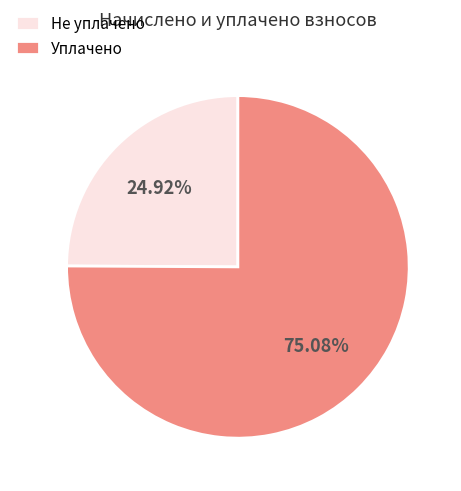

Rank the categories by value from highest to lowest.

Уплачено, Не уплачено